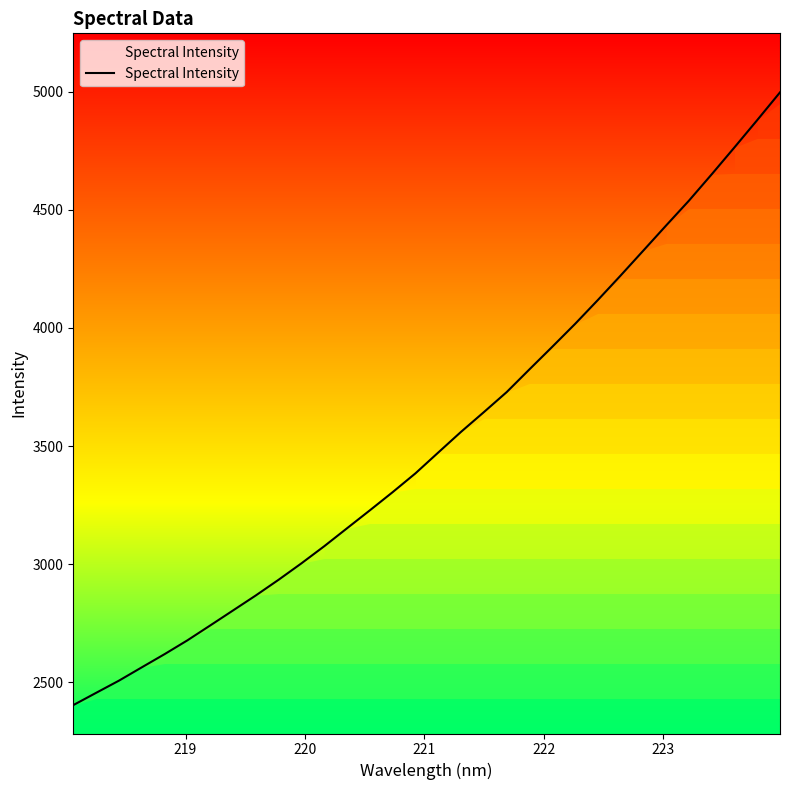

What is the lowest value of the Spectral Intensity series?

2403.5